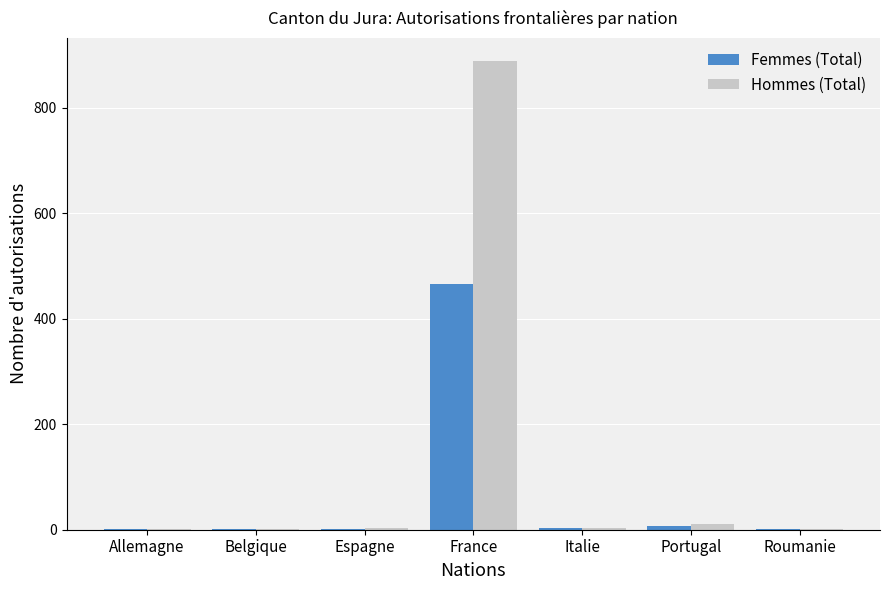

What is the highest value of the Femmes (Total) series?

466